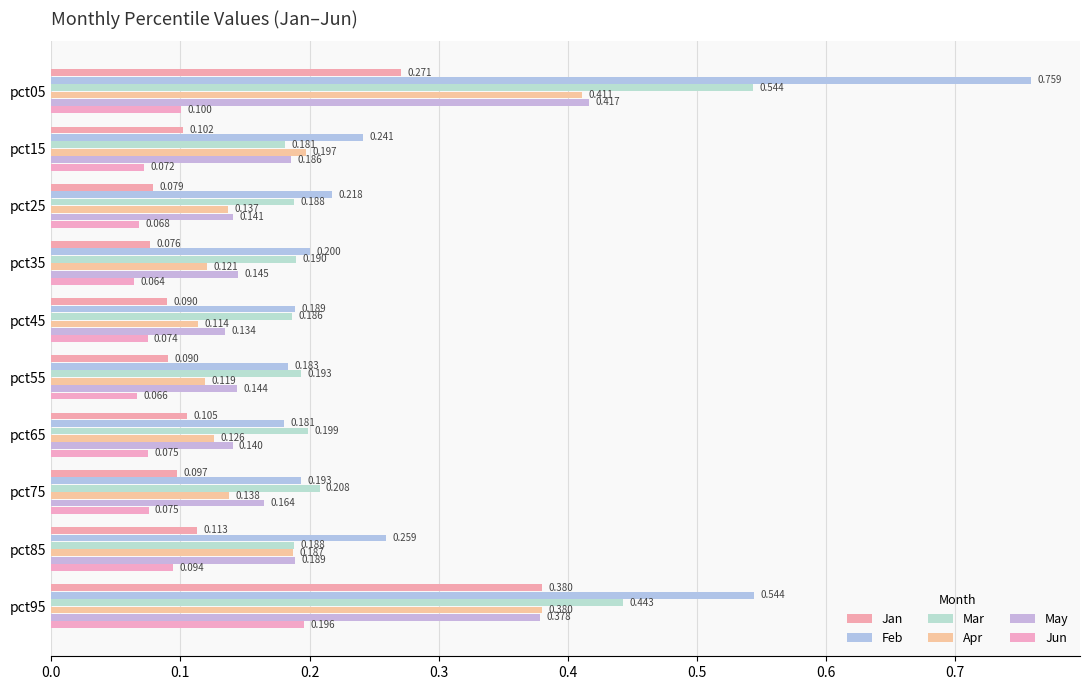

What is the value of the May bar at the 9th from the left?

0.2